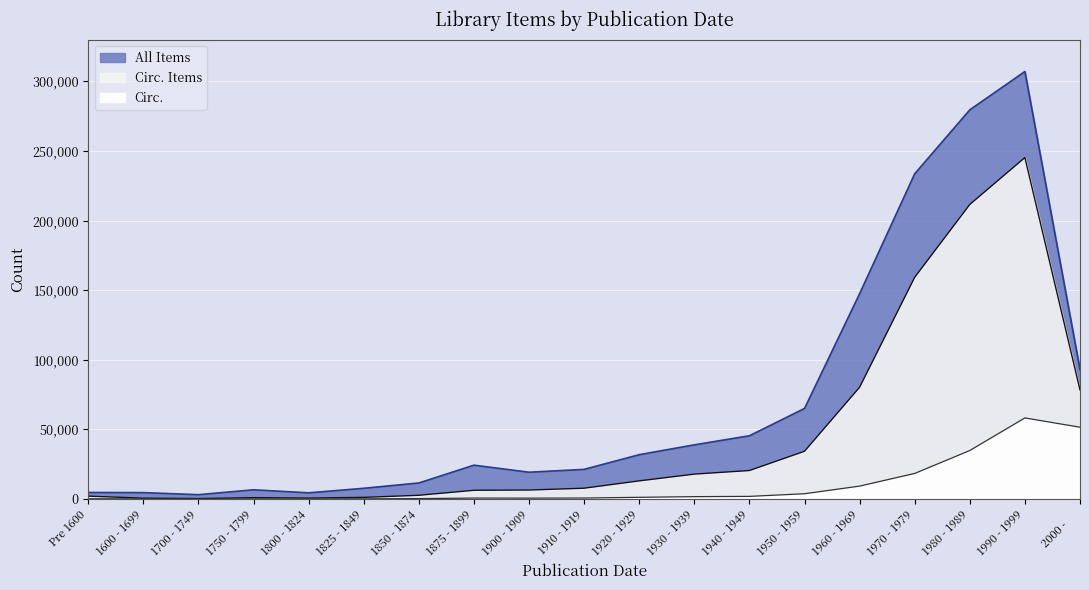

Between 1800 - 1824 and 1980 - 1989, which series saw the biggest shift?

All Items